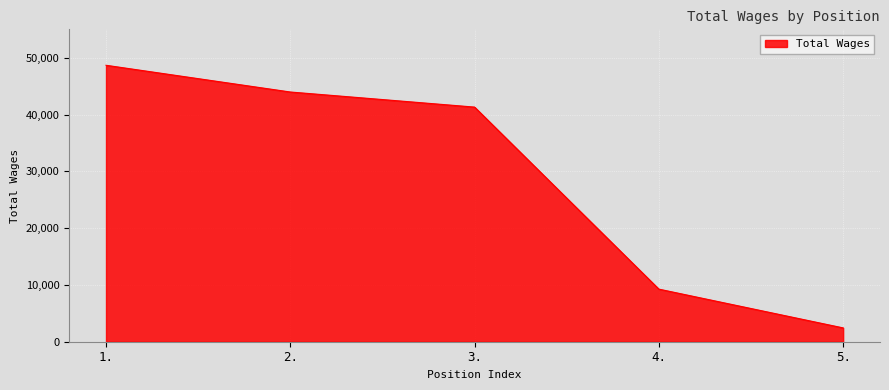

How many lines are shown in the chart?

1